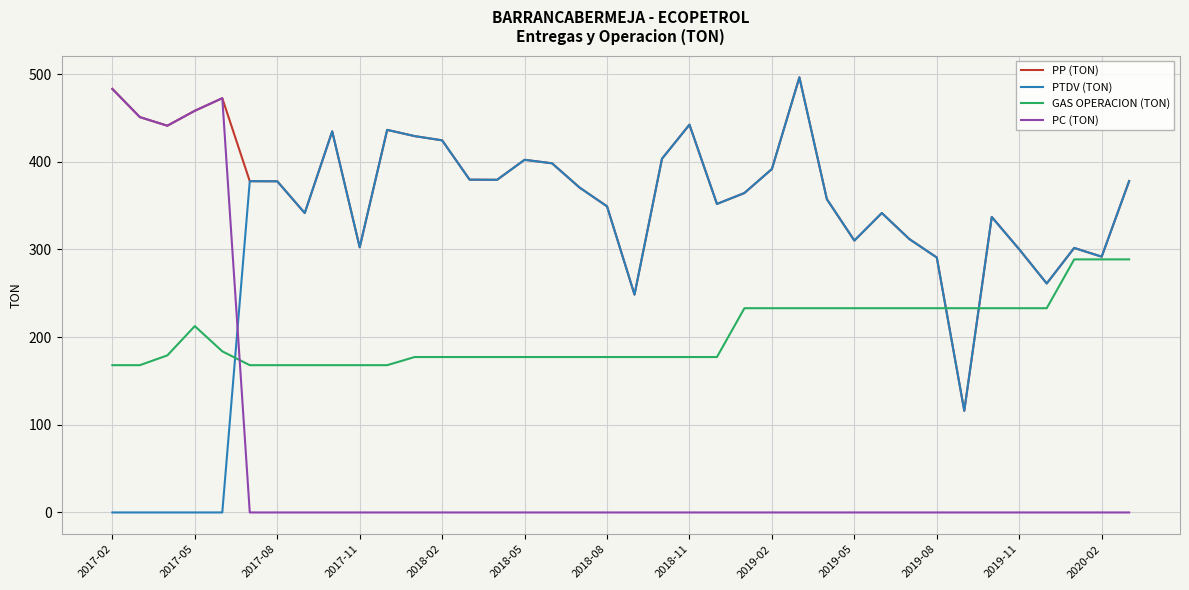

After their last crossing, which series has the higher values: PTDV (TON) or PC (TON)?

PTDV (TON)